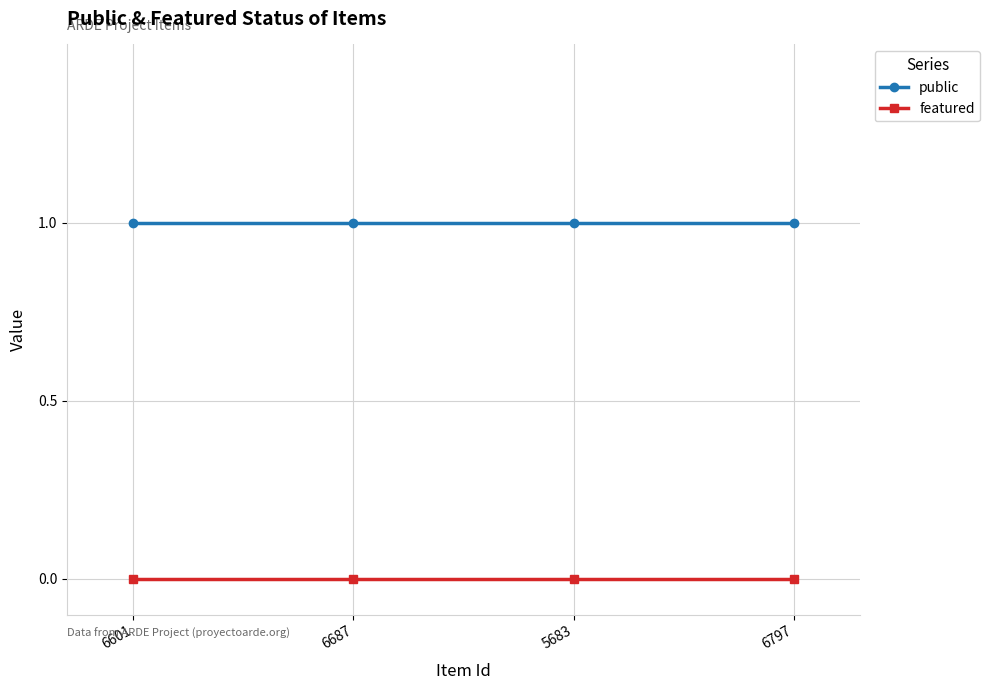

List the series in order of their peak value, lowest first.

featured, public